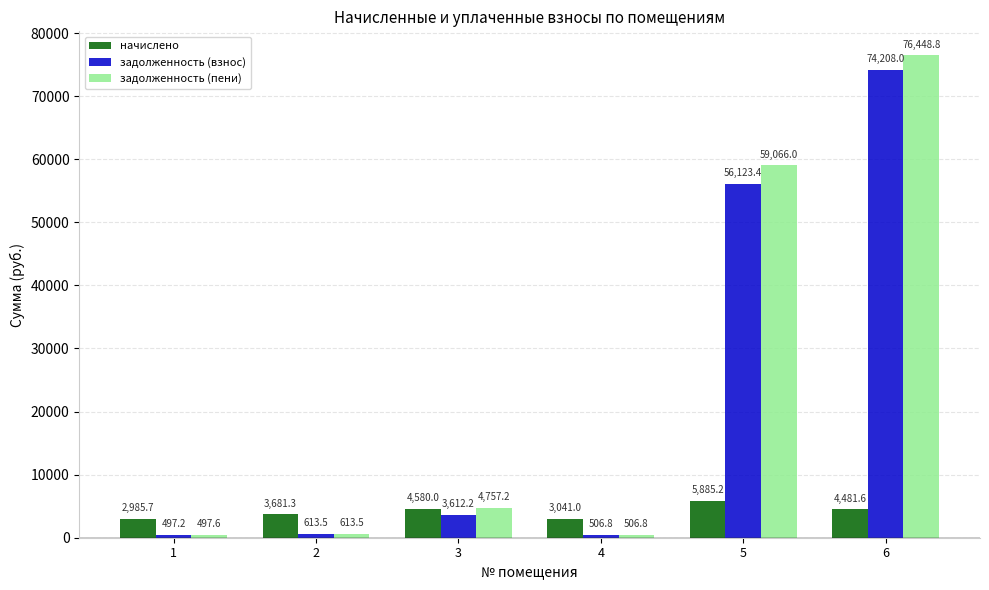

What is the sum of the начислено values at 6 and 5?

10366.7